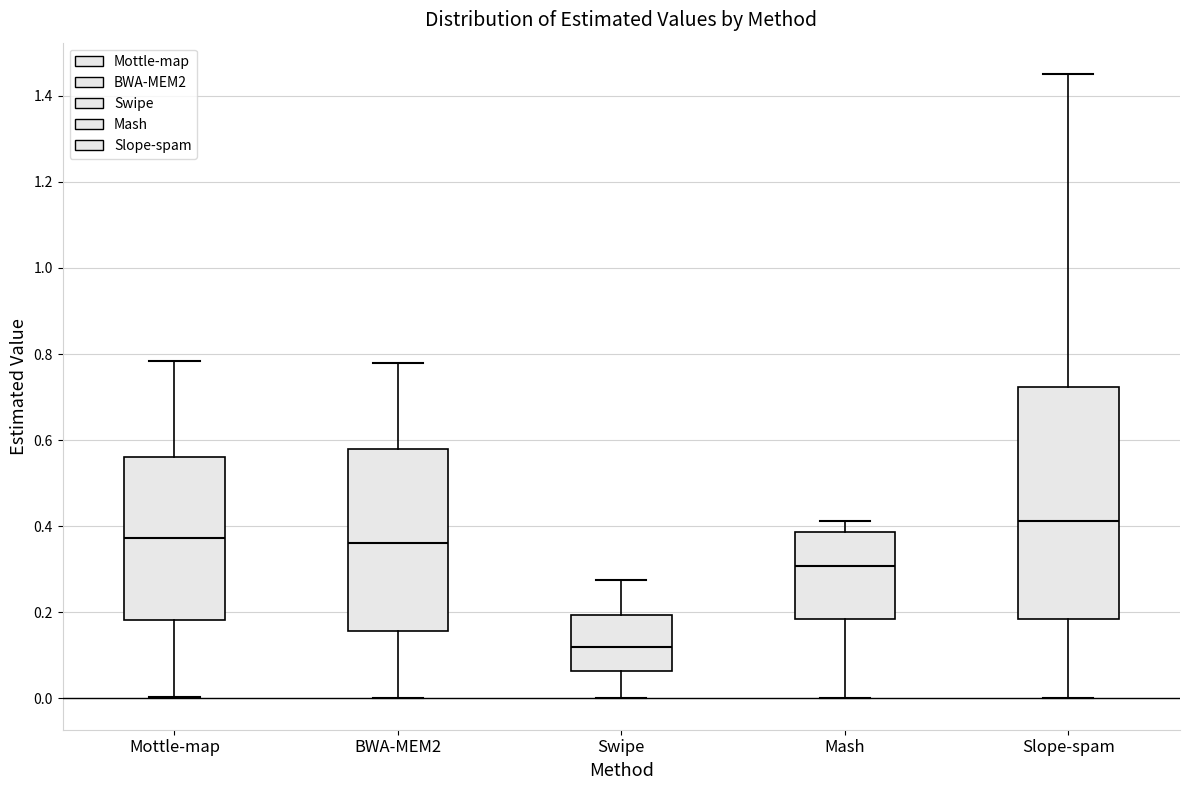

Reading left to right, read every box against the y-axis: the position of its median line, the range the box covers, and the ends of its whiskers. The values are not printed on the chart, so give them approximately, as read against the axis.

Mottle-map: median 0.38, box 0.18 to 0.56, whiskers 0.00 to 0.78
BWA-MEM2: median 0.36, box 0.16 to 0.58, whiskers 0.00 to 0.78
Swipe: median 0.12, box 0.06 to 0.20, whiskers 0.00 to 0.28
Mash: median 0.30, box 0.18 to 0.38, whiskers 0.00 to 0.42
Slope-spam: median 0.42, box 0.18 to 0.72, whiskers 0.00 to 1.46